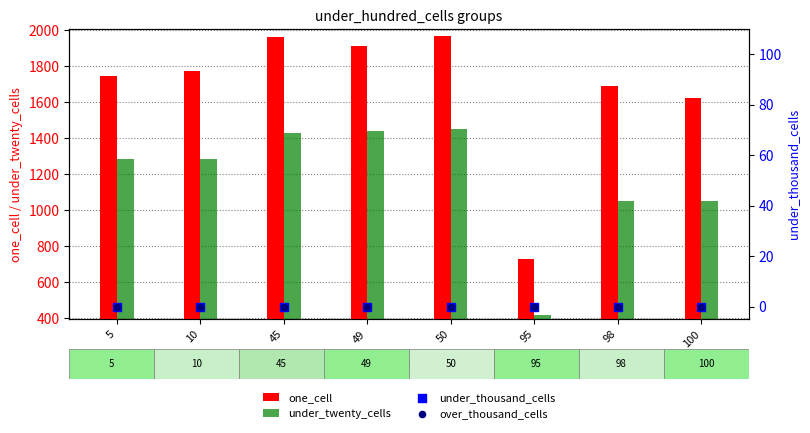

Which series has the widest spread of Y values?

one_cell